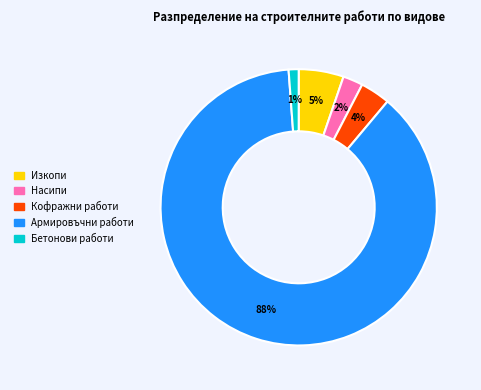

What is the ratio of the value at Изкопи to the value at Армировъчни работи?

0.1